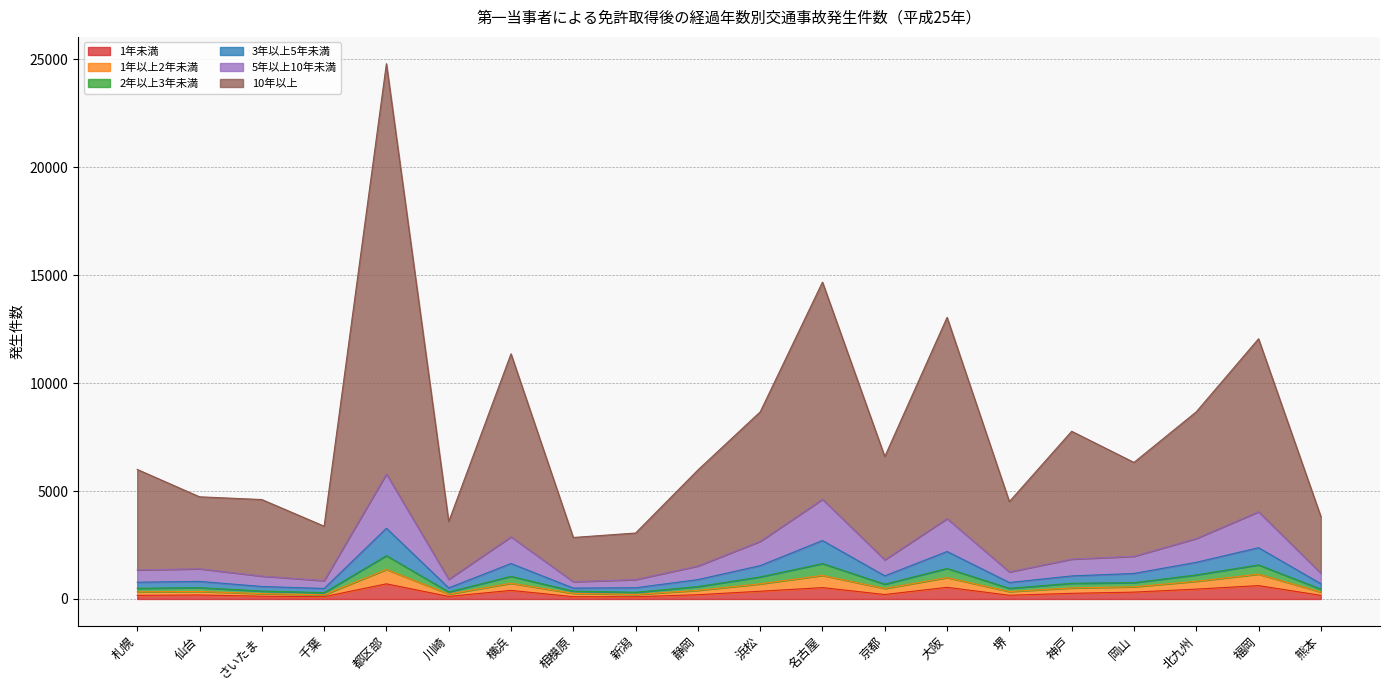

What is the average value of the 10年以上 series?

7824